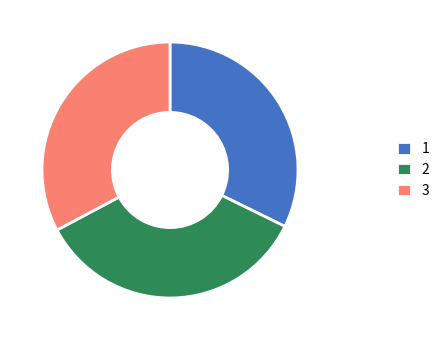

Do 2 and 3 together represent more than half of the pie?

Yes